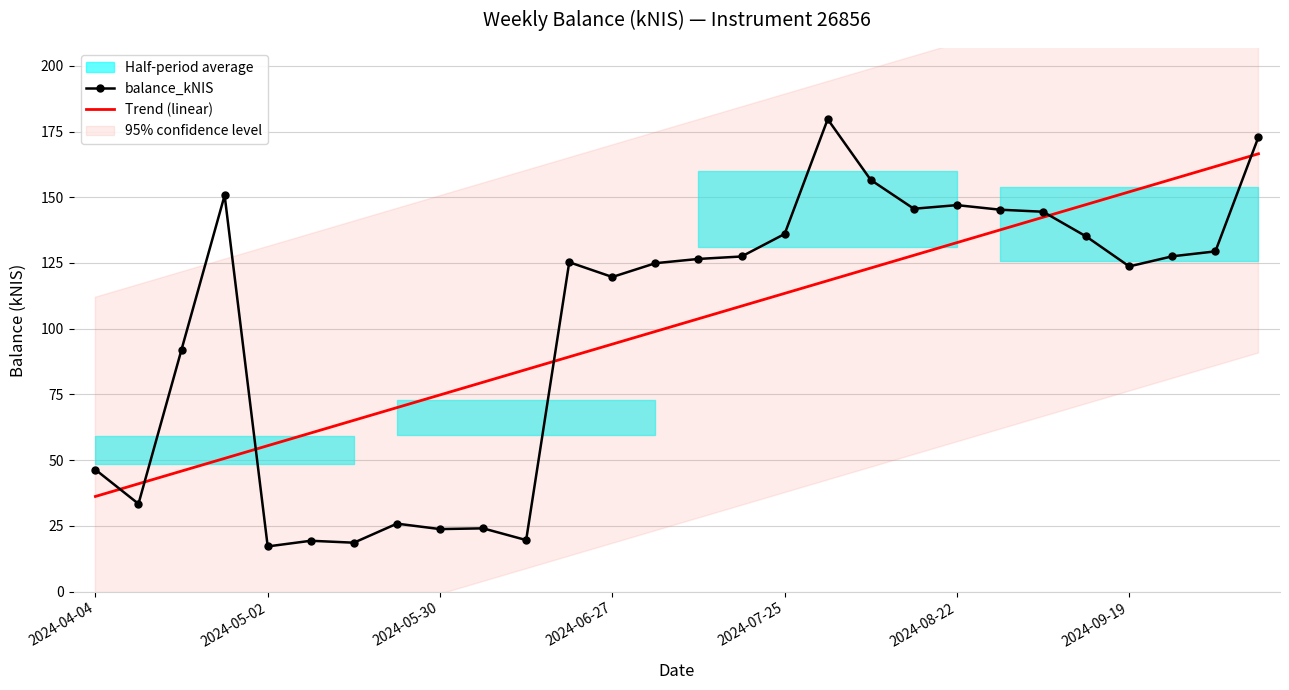

Reading left to right, list all the values displayed in this chart.

balance_kNIS: 46.4	33.4	92.1	150.7	17.2	19.3	18.6	25.8	23.8	24.1	19.6	125.3	119.7	124.9	126.5	127.5	136.0	179.7	156.6	145.6	147.0	145.3	144.5	135.1	123.7	127.5	129.4	172.9
Trend (linear): 36.2	41.0	45.8	50.7	55.5	60.3	65.1	70.0	74.8	79.6	84.5	89.3	94.1	98.9	103.8	108.6	113.4	118.3	123.1	127.9	132.7	137.6	142.4	147.2	152.0	156.9	161.7	166.5